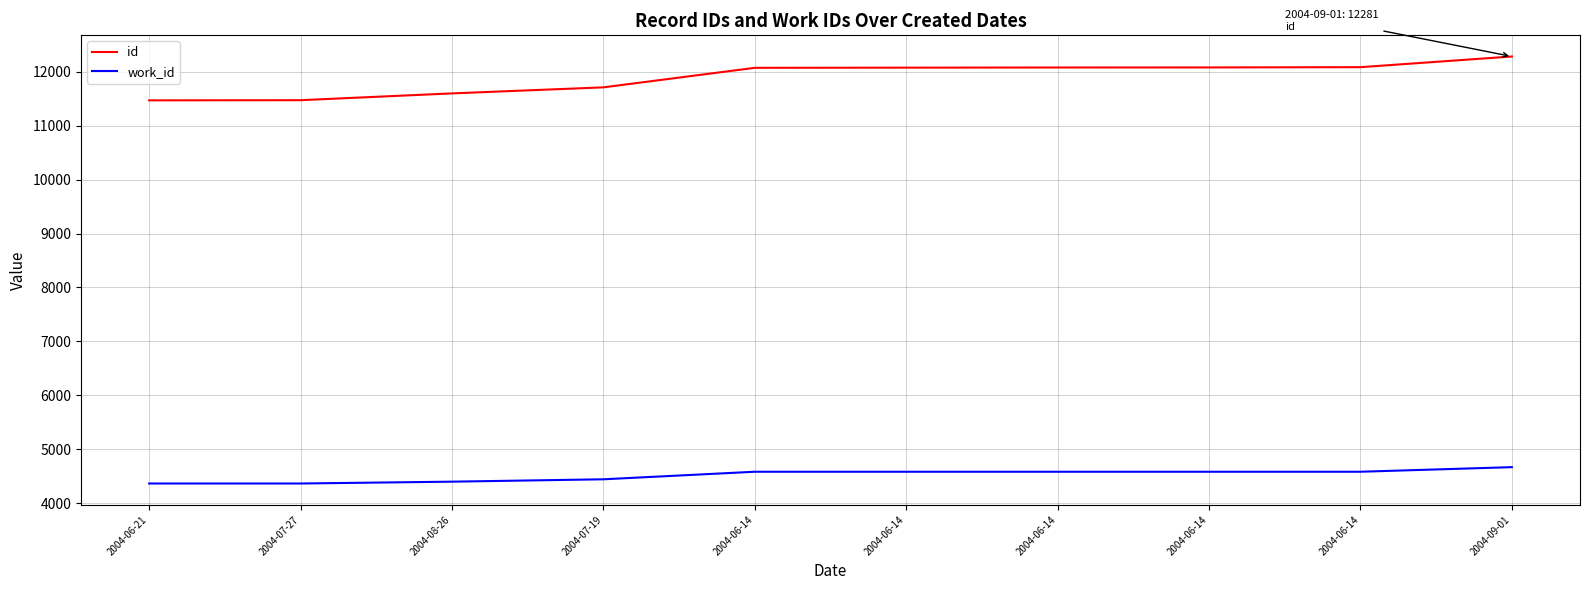

True or false: work_id and id cross at least once.

False